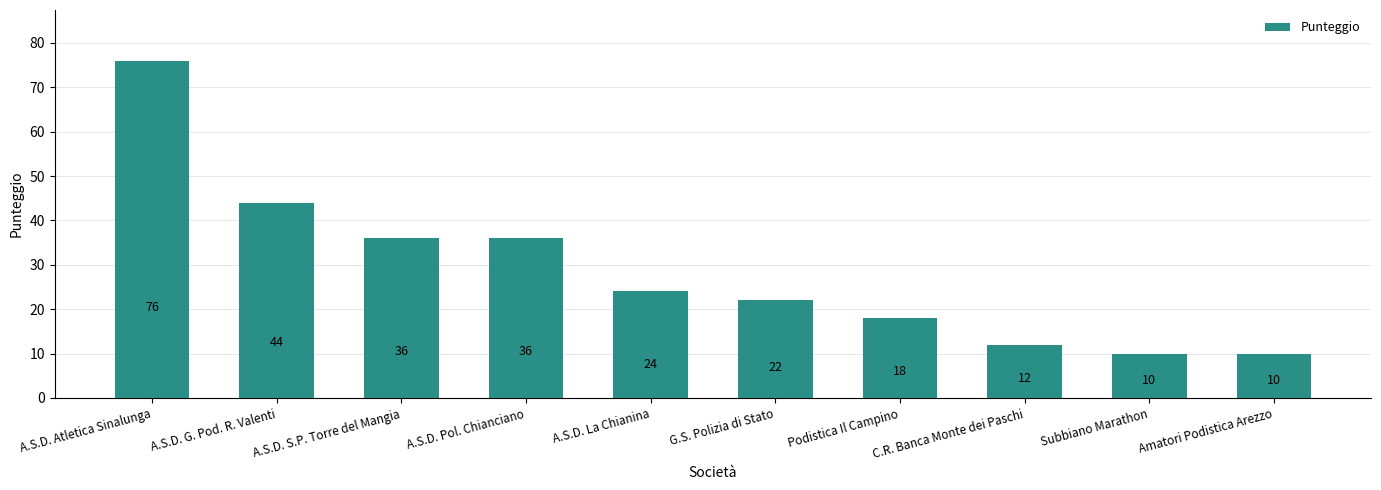

What is the greatest value displayed?

76